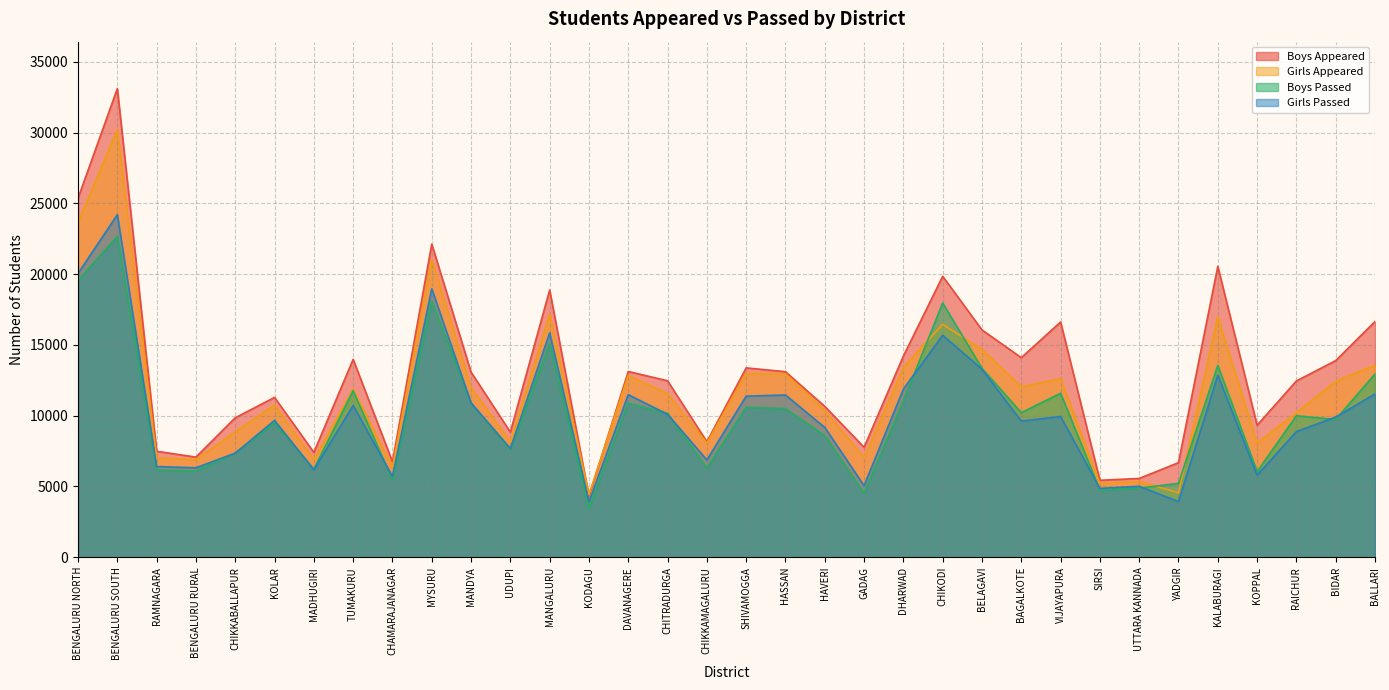

What is the total value across all series at RAICHUR?

41549